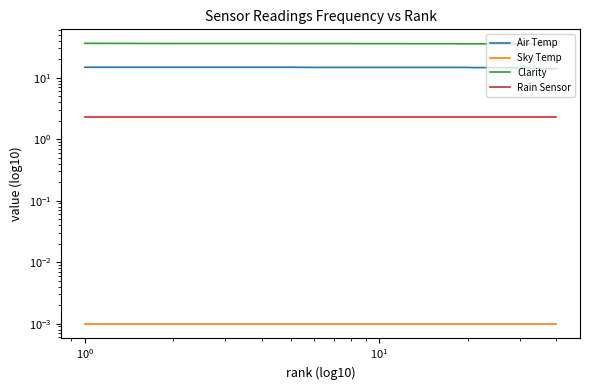

Does the chart display data point markers on the line(s)?

No